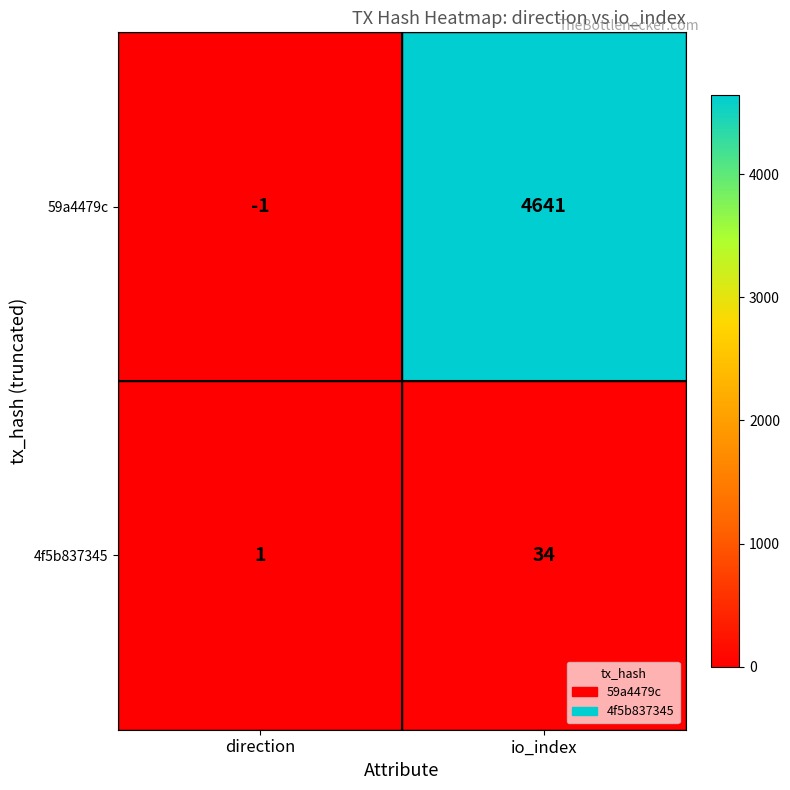

At which label does 59a4479c reach its minimum?

direction